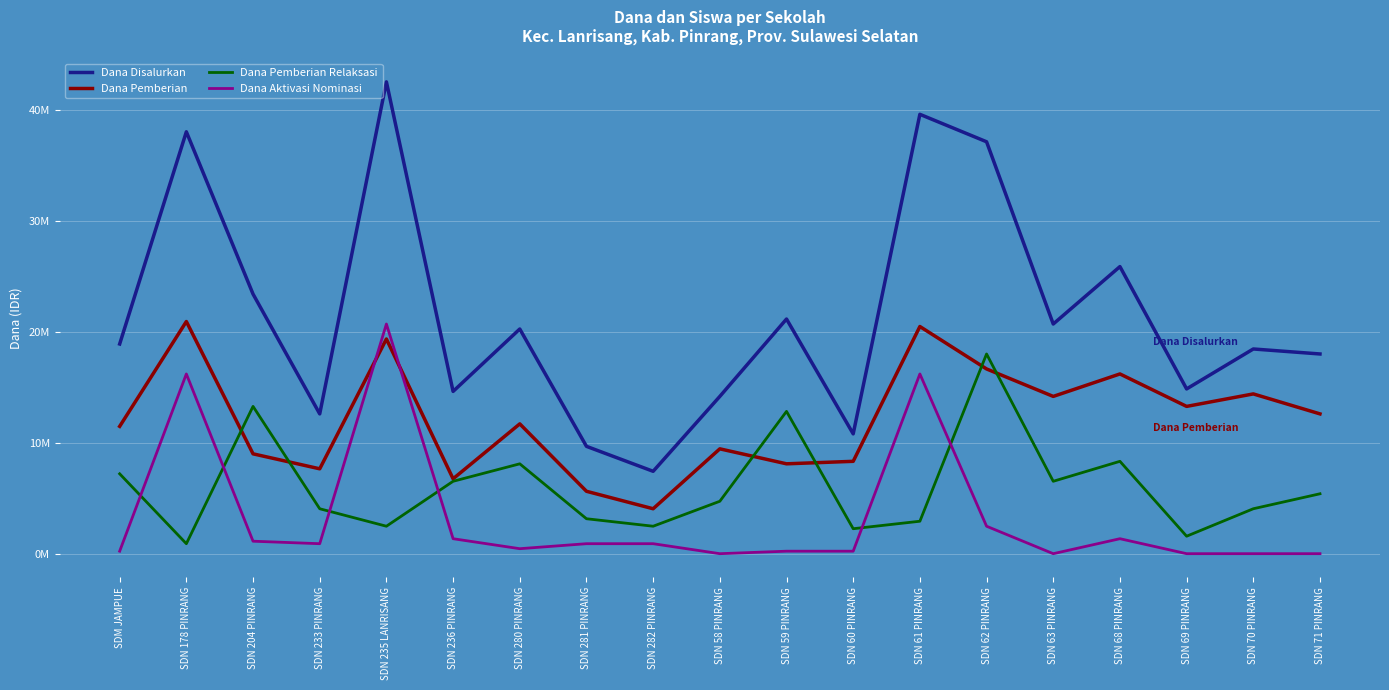

Rank the series at SDN 60 PINRANG from lowest to highest value.

Dana Aktivasi Nominasi, Dana Pemberian Relaksasi, Dana Pemberian, Dana Disalurkan